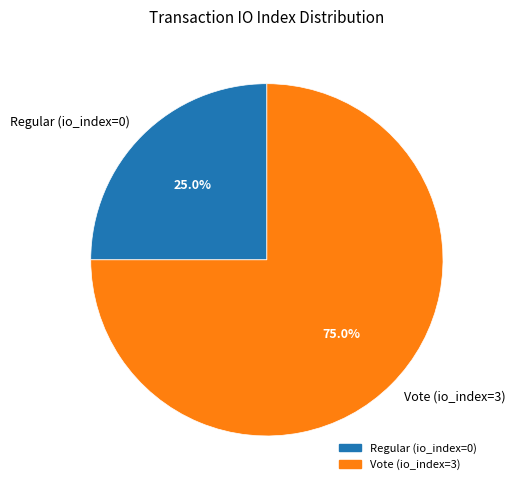

How many slices are in this pie chart?

2